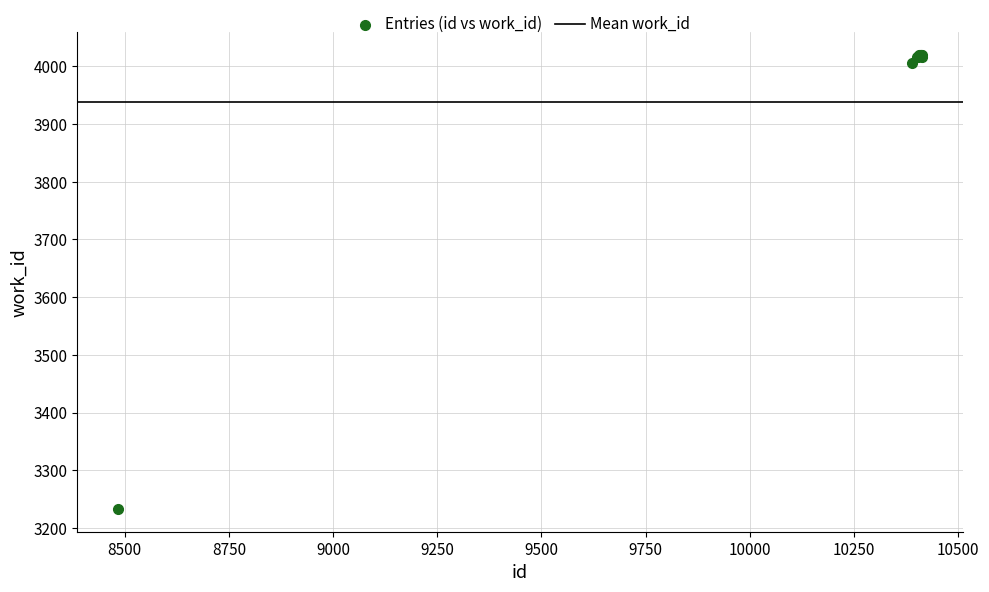

What Y value in the scatter plot is closest to 3626?

4006